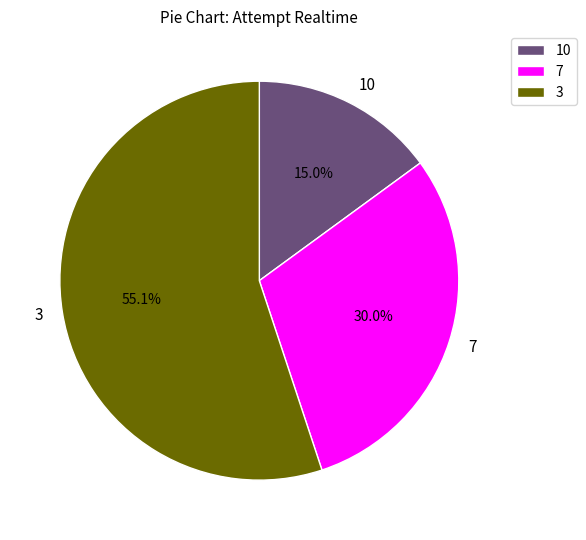

What portion of the pie excludes 10?

85.0%